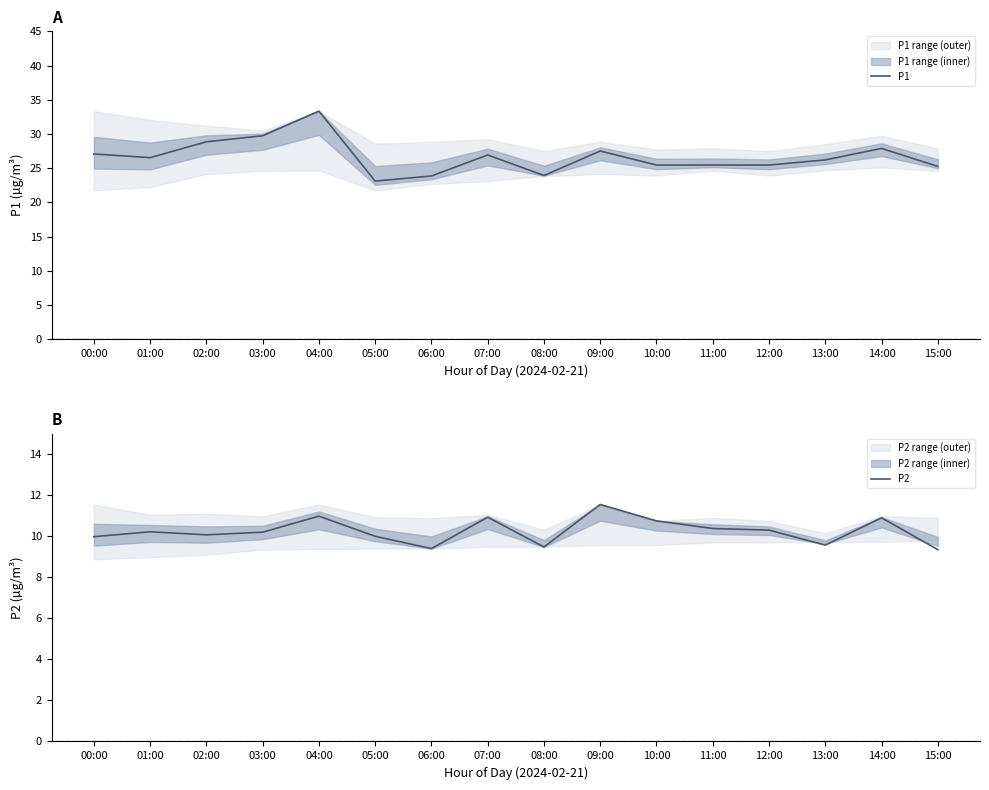

Reading left to right, what are all the values shown in this chart?

P1: 00:00=27.1	01:00=26.5	02:00=28.9	03:00=29.7	04:00=33.3	05:00=23.1	06:00=23.9	07:00=26.9	08:00=23.9	09:00=27.5	10:00=25.4	11:00=25.4	12:00=25.4	13:00=26.2	14:00=27.9	15:00=25.2
P2: 00:00=10.0	01:00=10.2	02:00=10.1	03:00=10.2	04:00=11.0	05:00=10.0	06:00=9.4	07:00=10.9	08:00=9.5	09:00=11.6	10:00=10.8	11:00=10.4	12:00=10.3	13:00=9.6	14:00=10.9	15:00=9.3